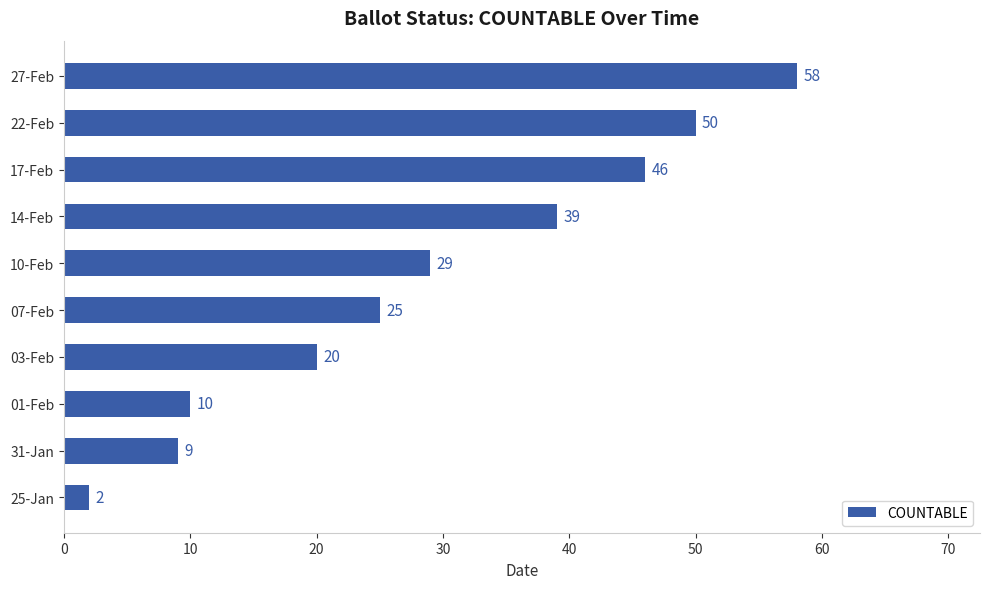

At which label is the value closest to 30?

10-Feb